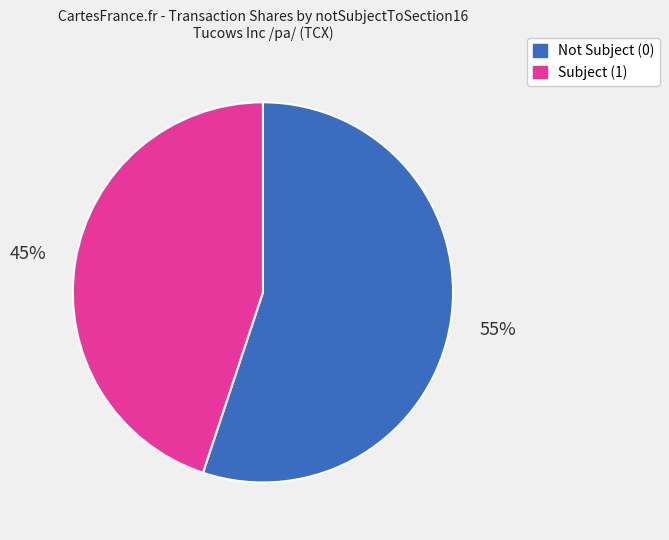

What is the ratio of the value at Subject (1) to the value at Not Subject (0)?

0.8